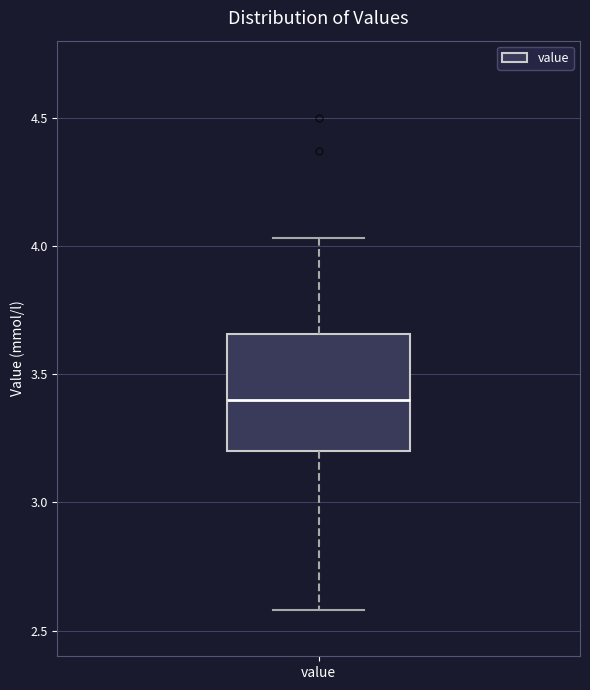

Transcribe this box plot: give where the median line is, the range the box spans, and where the two whiskers end, as read against the y-axis. The values are not printed on the chart, so give them approximately, as read against the axis.

median 3.40, box 3.20 to 3.65, whiskers 2.60 to 4.05